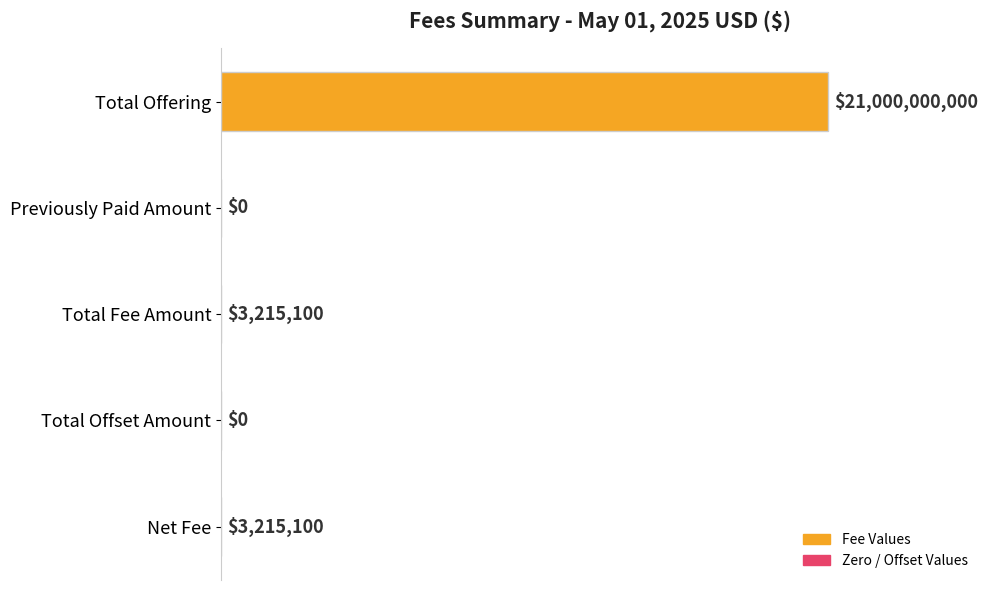

Are the bars horizontal?

Yes